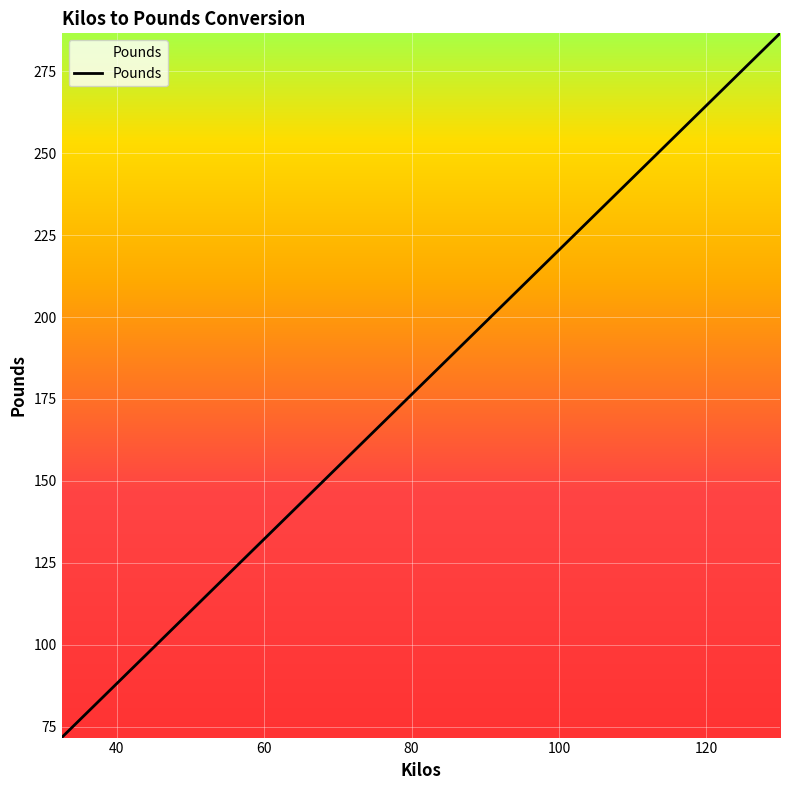

What is the difference between the maximum and minimum values?

215.0